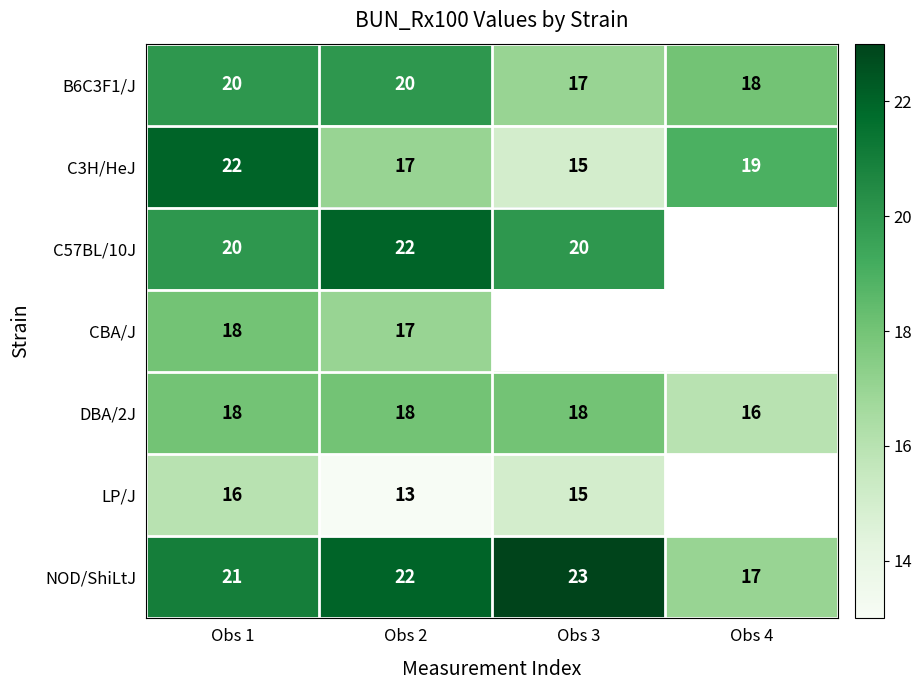

Read the NOD/ShiLtJ value at Obs 2.

22